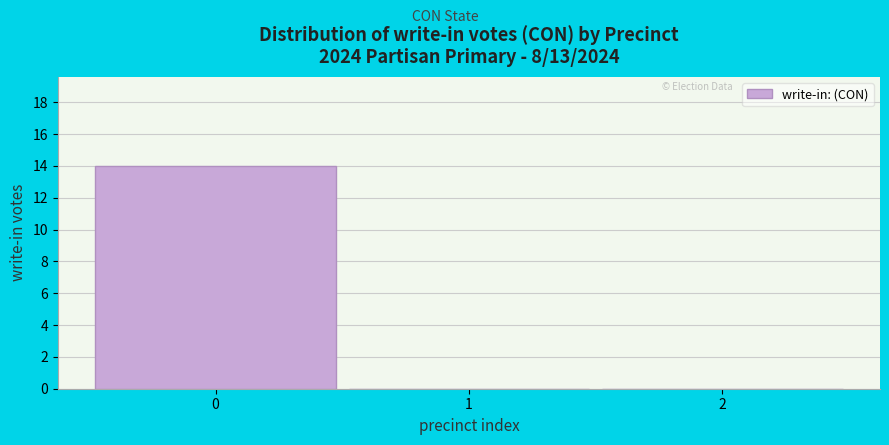

What is the height of the bar covering -0.5 to 0.5 on the x-axis? The values are not printed on the chart, so give them approximately, as read against the axis.

14